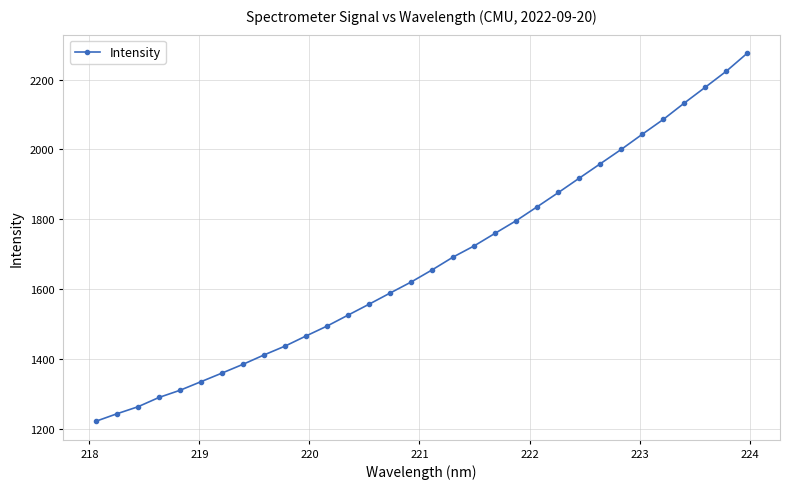

What is the average value?

1677.2